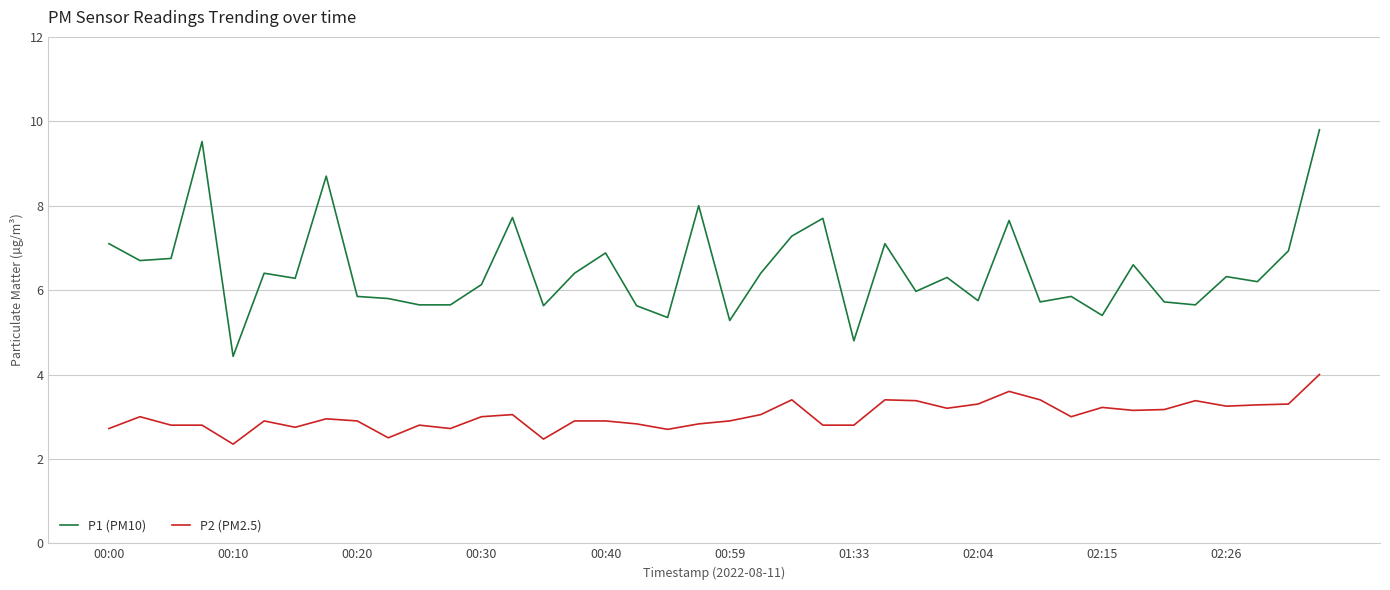

Which series has the largest total across all categories?

P1 (PM10)